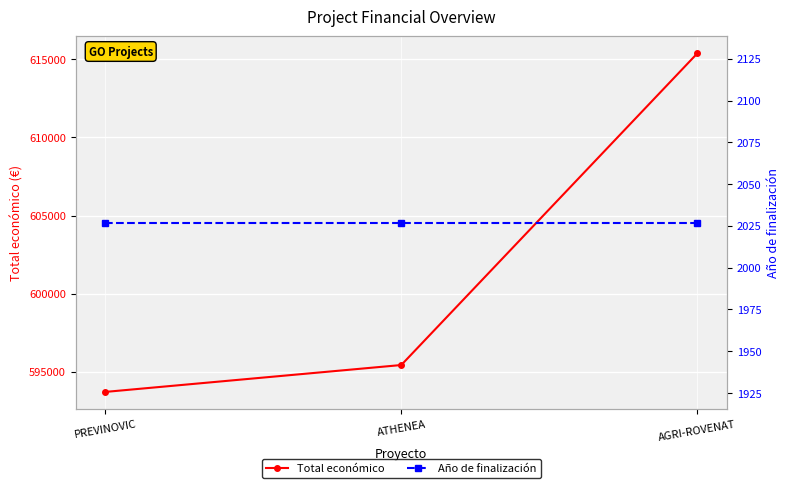

Reading left to right, what are all the values shown in this chart?

Total económico: 593715	595436	615375
Año de finalización: 2027	2027	2027